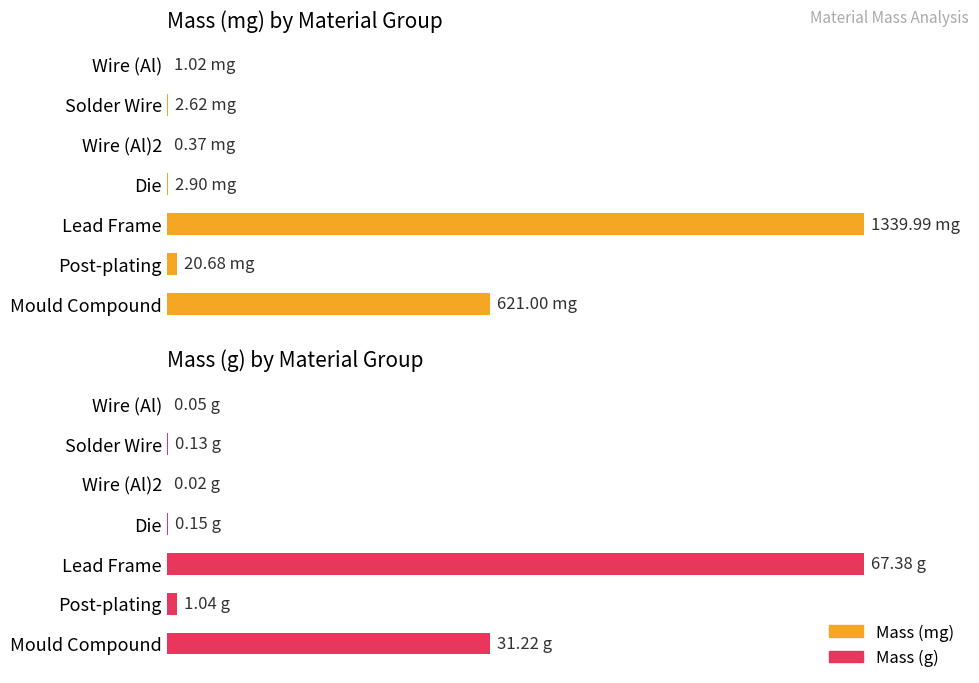

How many bars are there in each group?

2